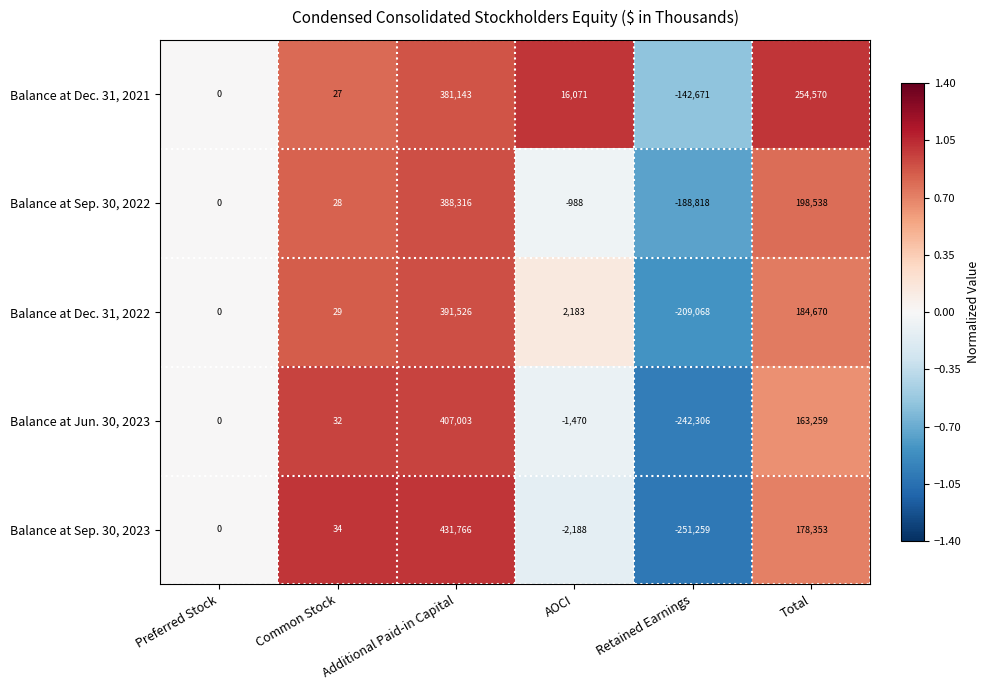

At which category does the chart reach its peak across all series?

Additional Paid-in Capital